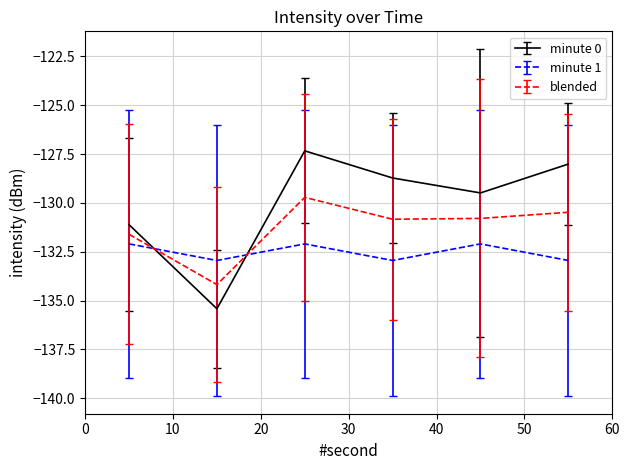

What is the difference between the maximum and minimum values in the minute 0 series?

8.1